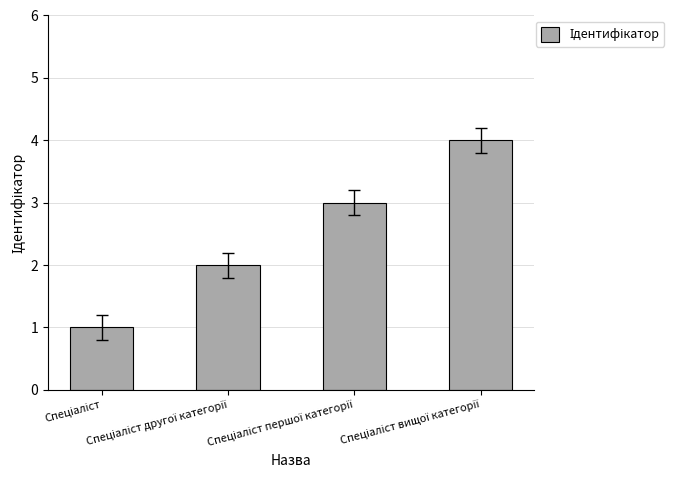

How many bars are there in total?

4